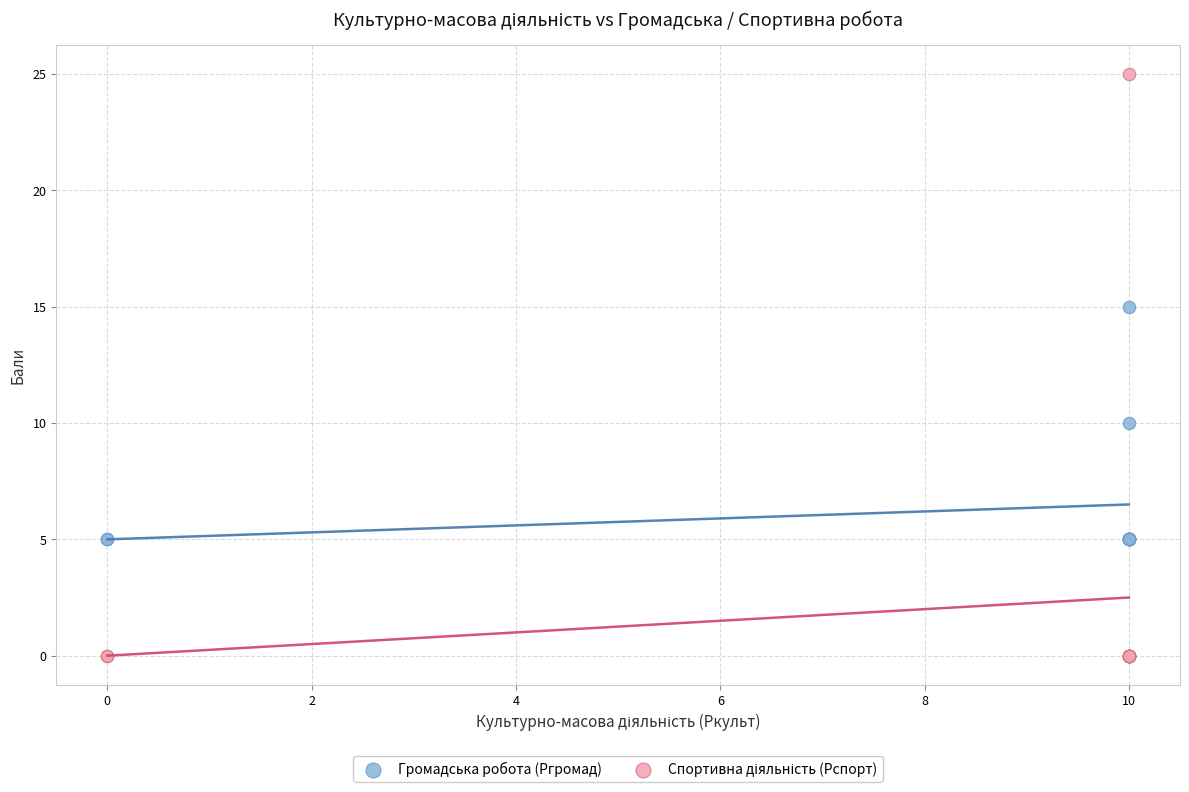

What is the X range (max minus min) for the scatter plot?

10